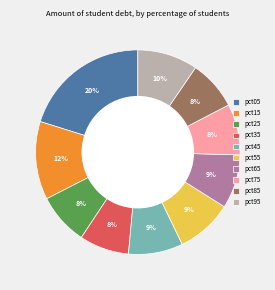

Which has a higher value, pct95 or pct85?

pct95